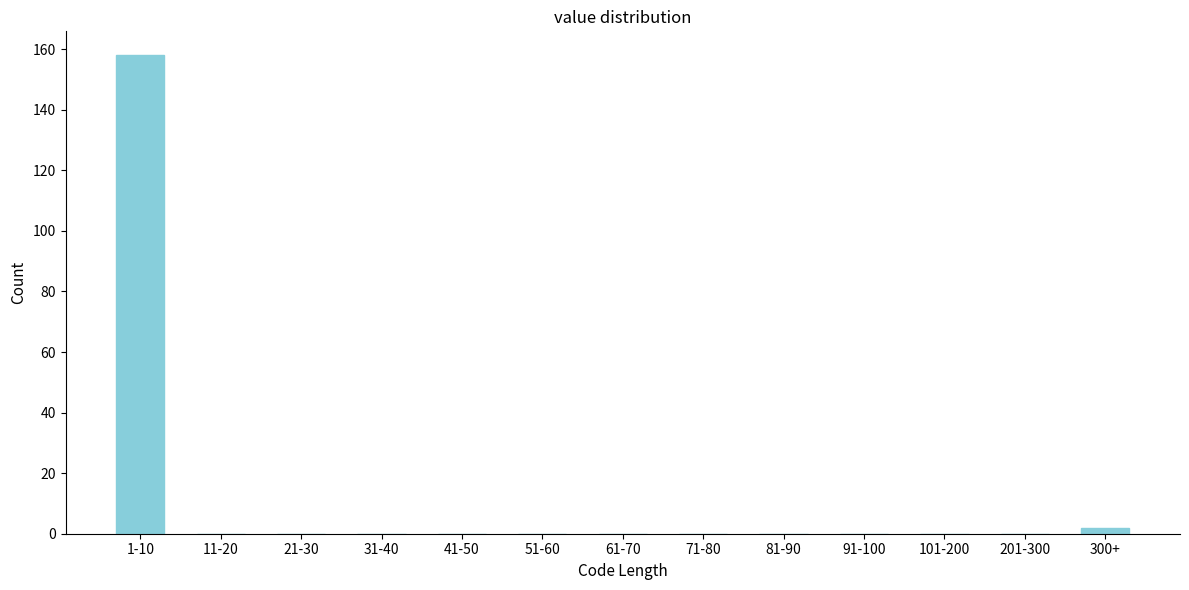

Reading left to right, list all the values displayed in this chart.

1-10=158	11-20=0	21-30=0	31-40=0	41-50=0	51-60=0	61-70=0	71-80=0	81-90=0	91-100=0	101-200=0	201-300=0	300+=2